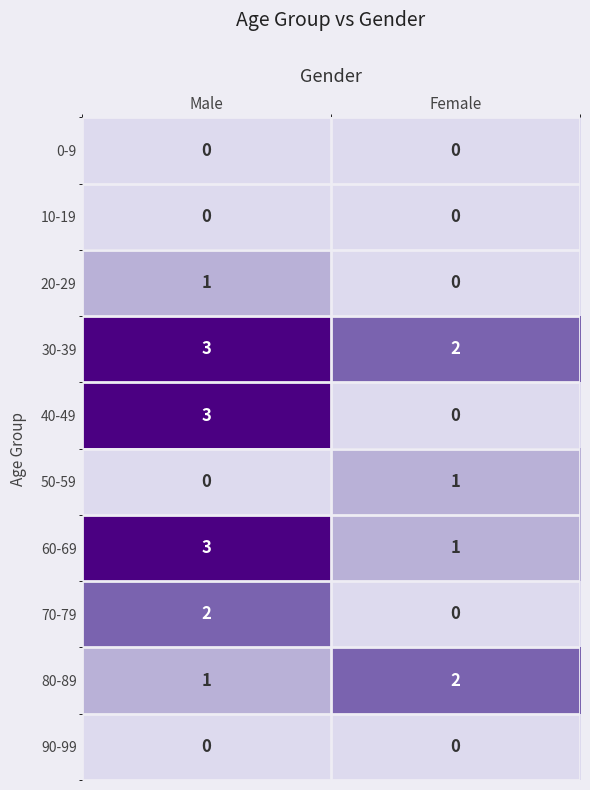

What is the sum of the 30-39 values at Male and Female?

5